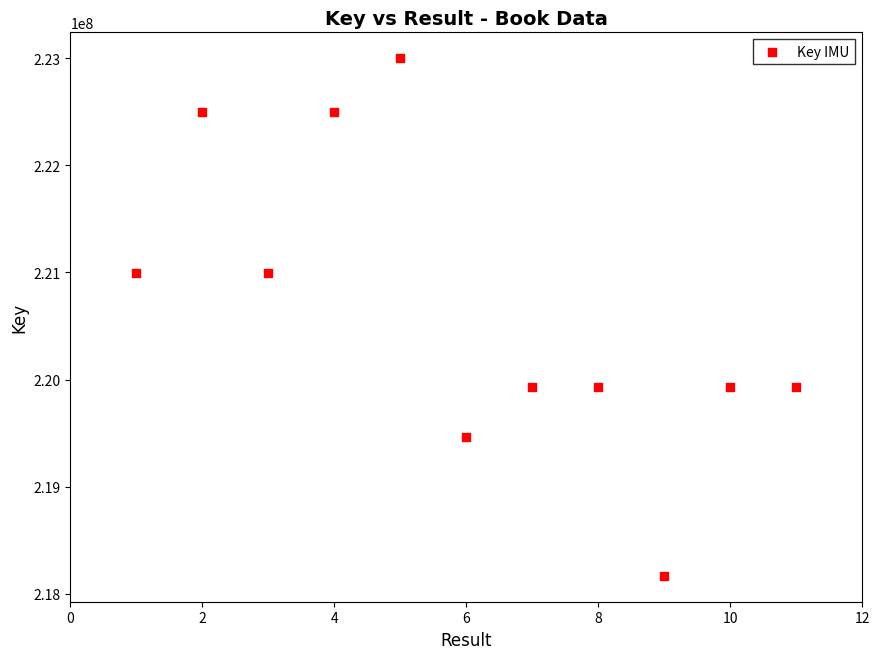

What is the range of Y values (max minus min)?

4830439